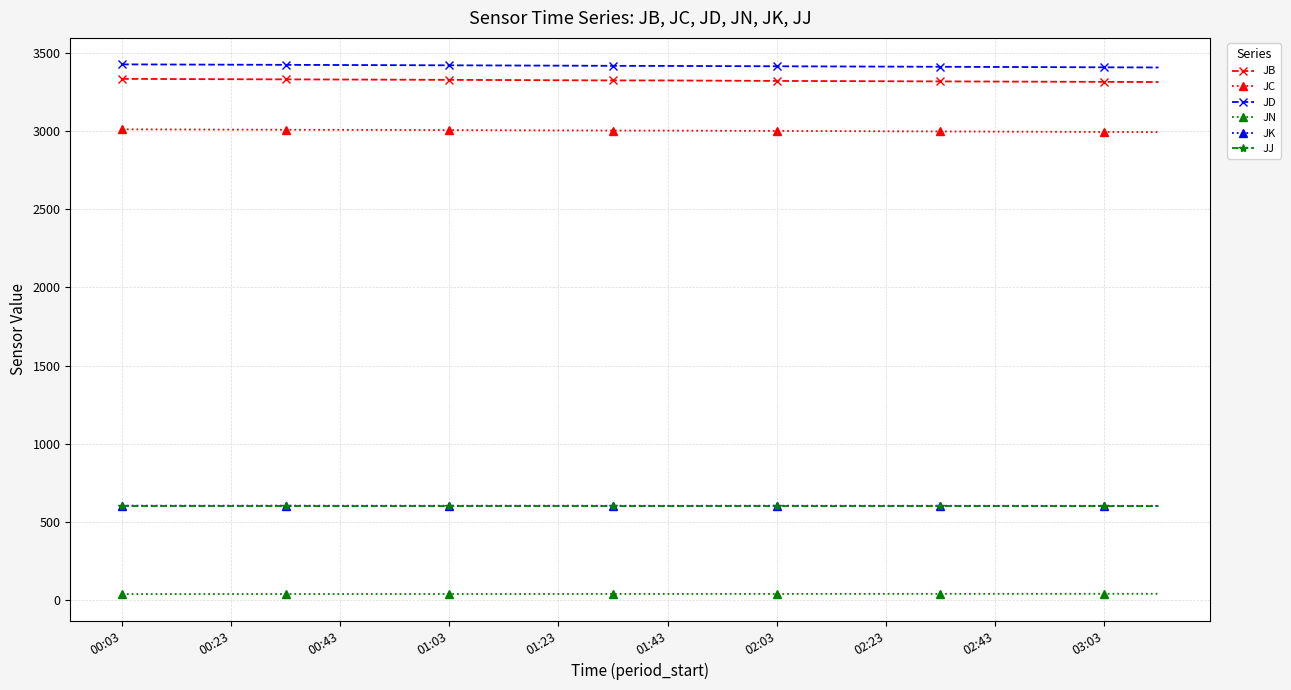

True or false: JN and JD cross at least once.

False